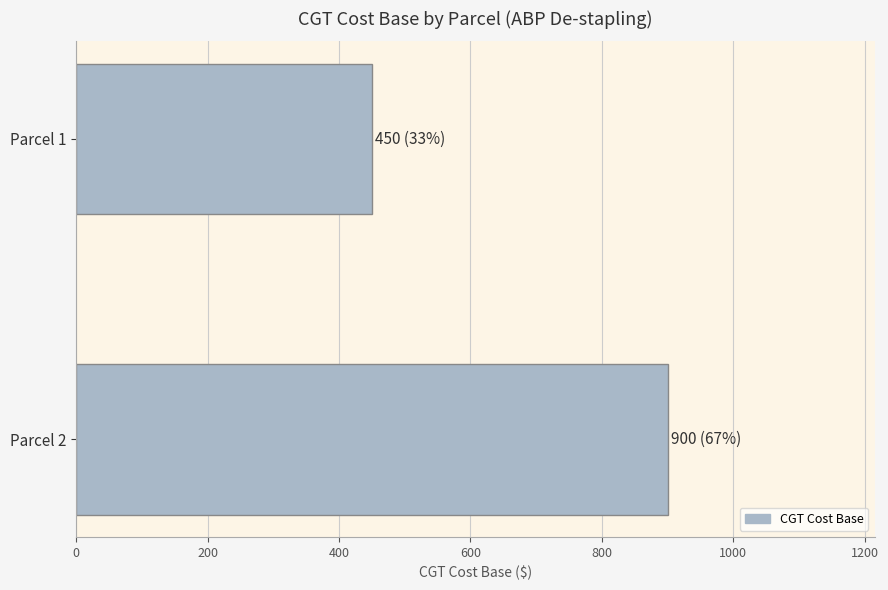

Read the value at Parcel 1.

450